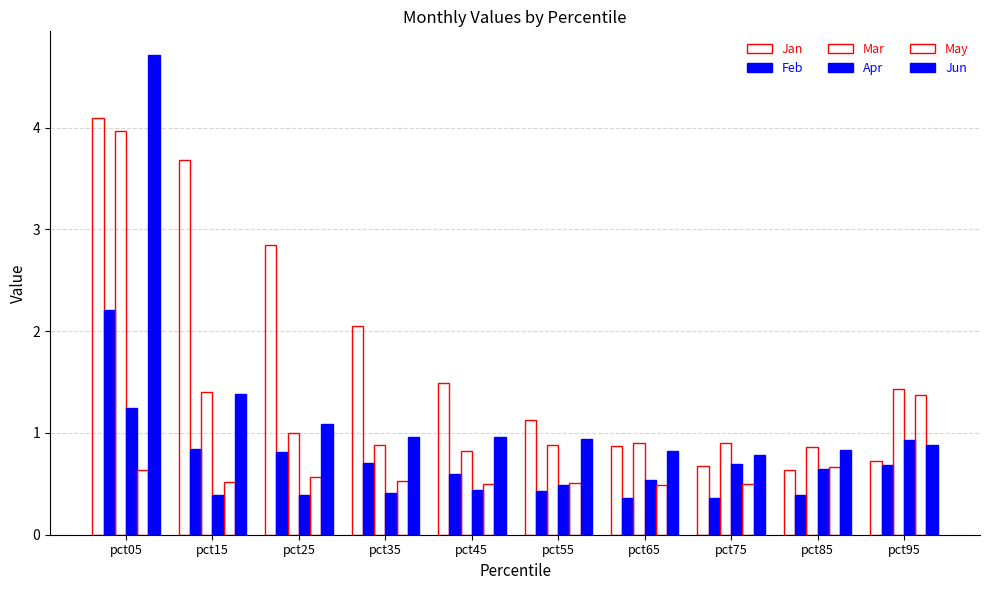

How many values in the Jan series are below 1?

4